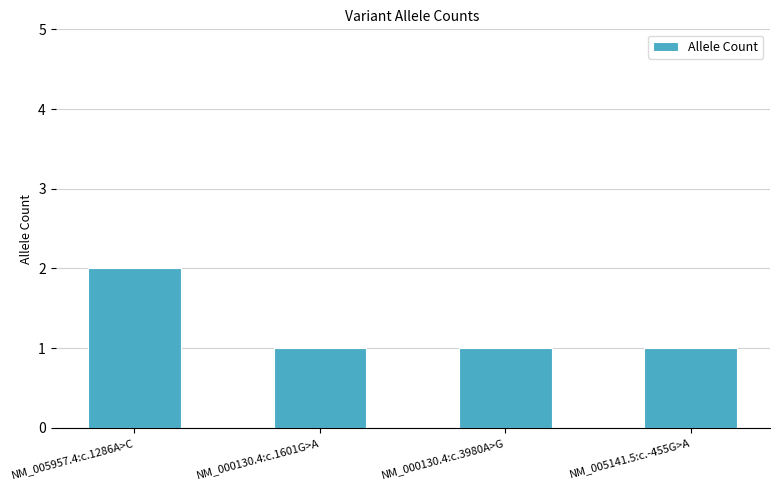

Does the chart contain stacked bars?

No